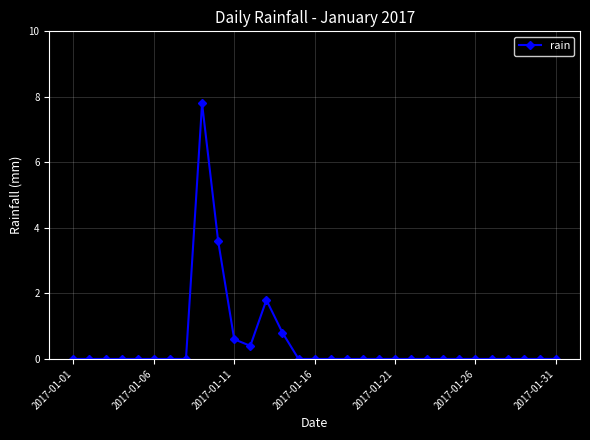

True or false: there are more than 0 points higher than both neighbors.

True